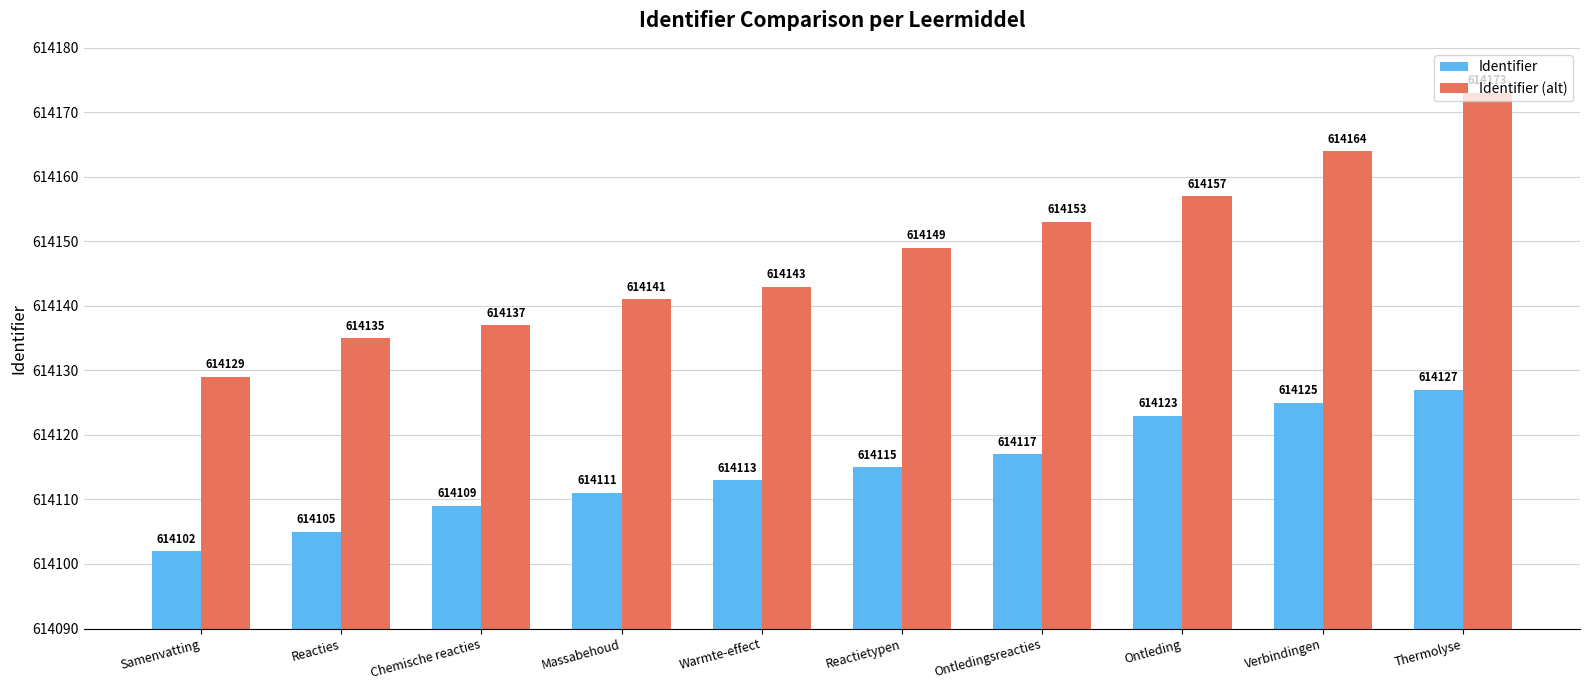

The value of Identifier (alt) at Verbindingen is 1038521. True or false?

False